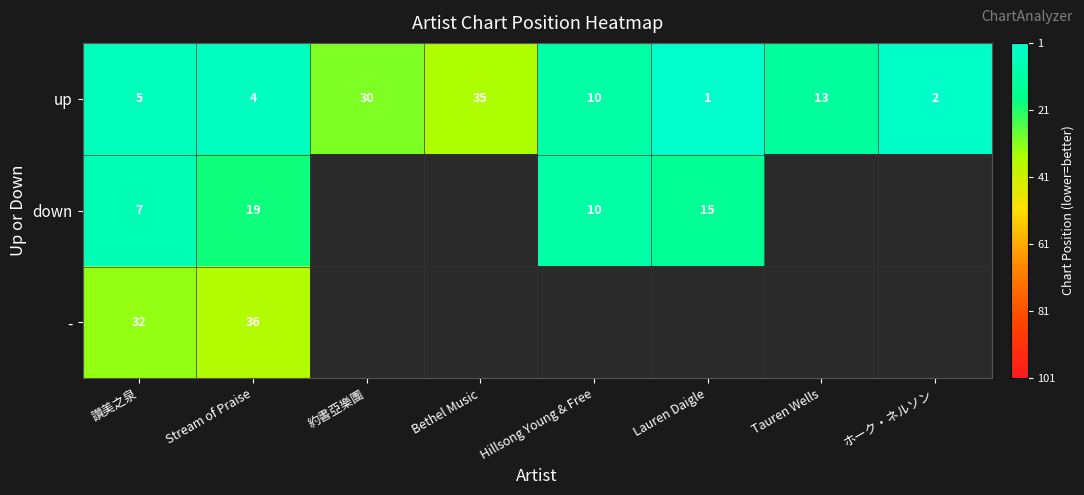

At which label does up reach its minimum?

Lauren Daigle